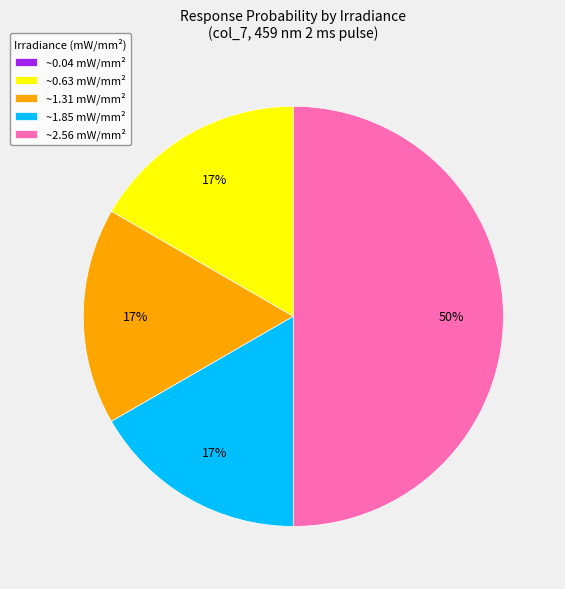

What is the majority slice?

~2.56 mW/mm²